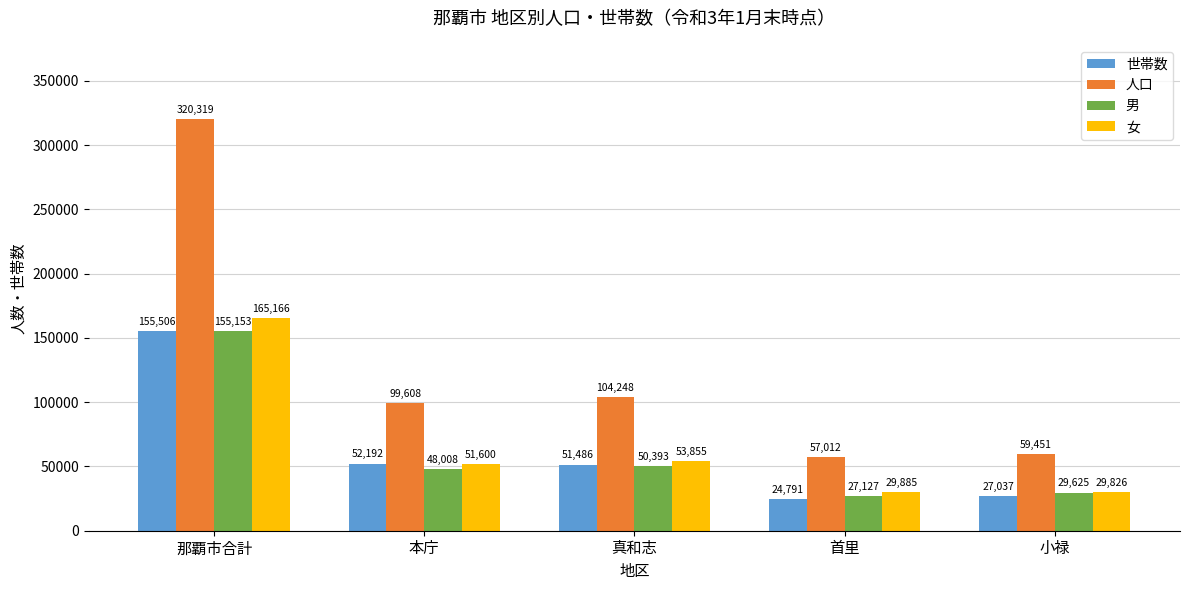

How many bars are there in each group?

4